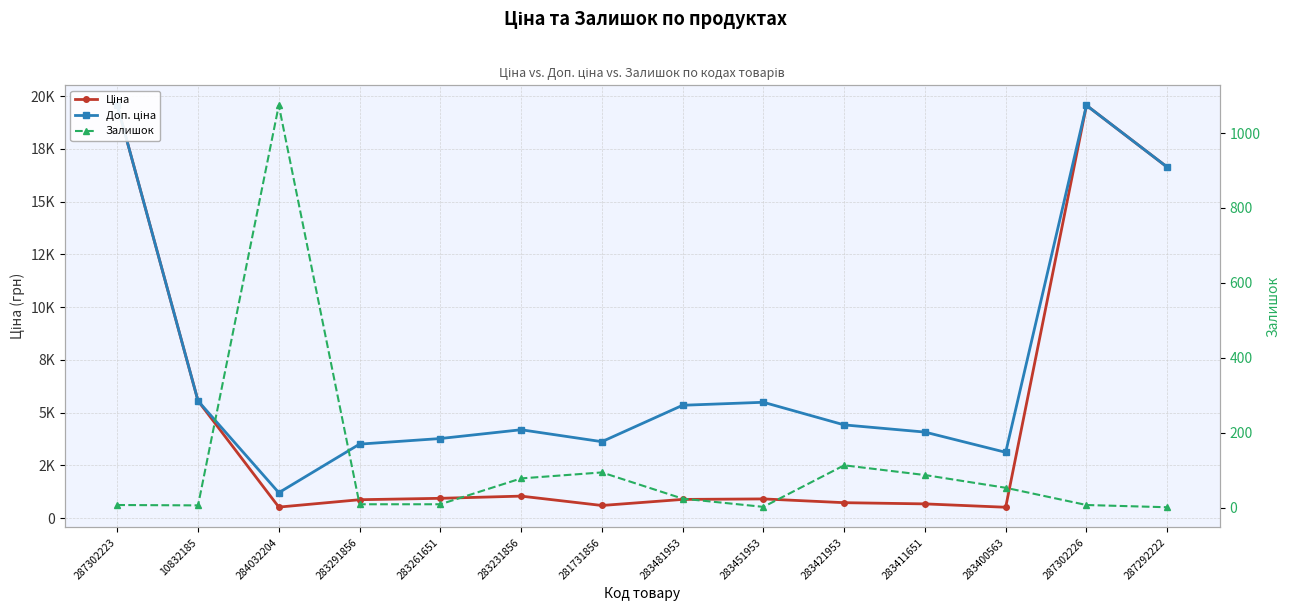

List the series in order of their peak value, lowest first.

Залишок, Ціна, Доп. ціна